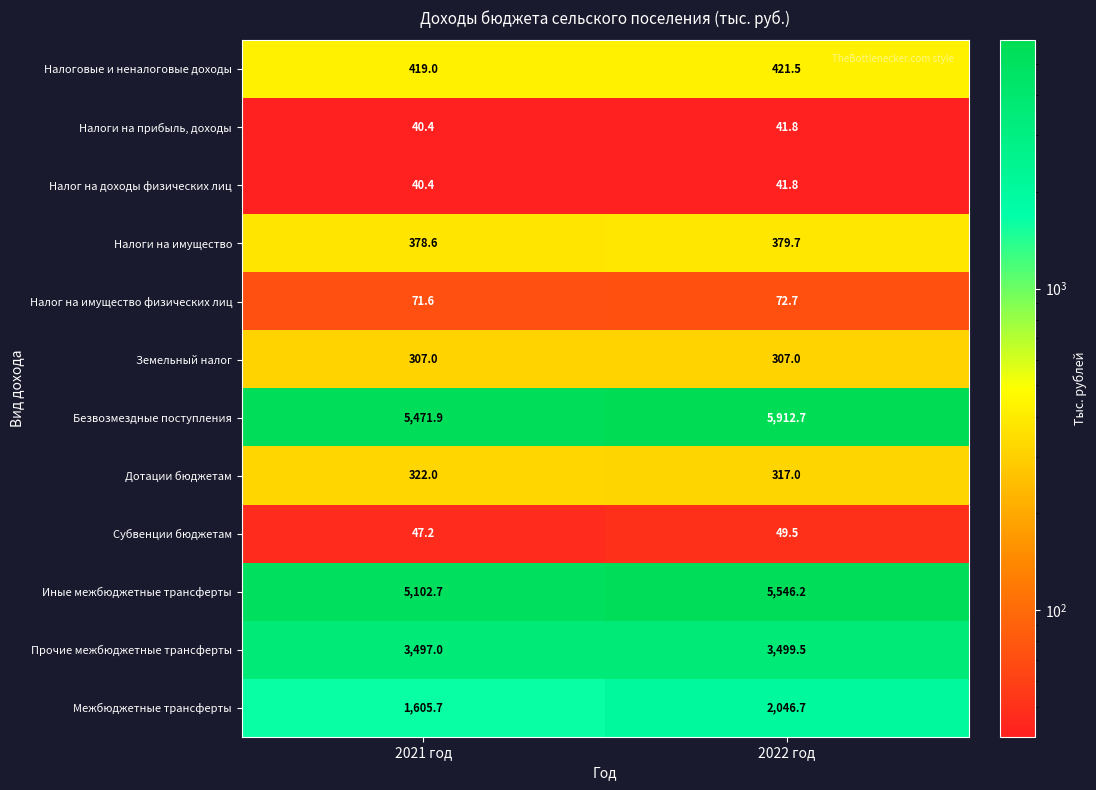

At which category is the sum across all series the highest?

2022 год